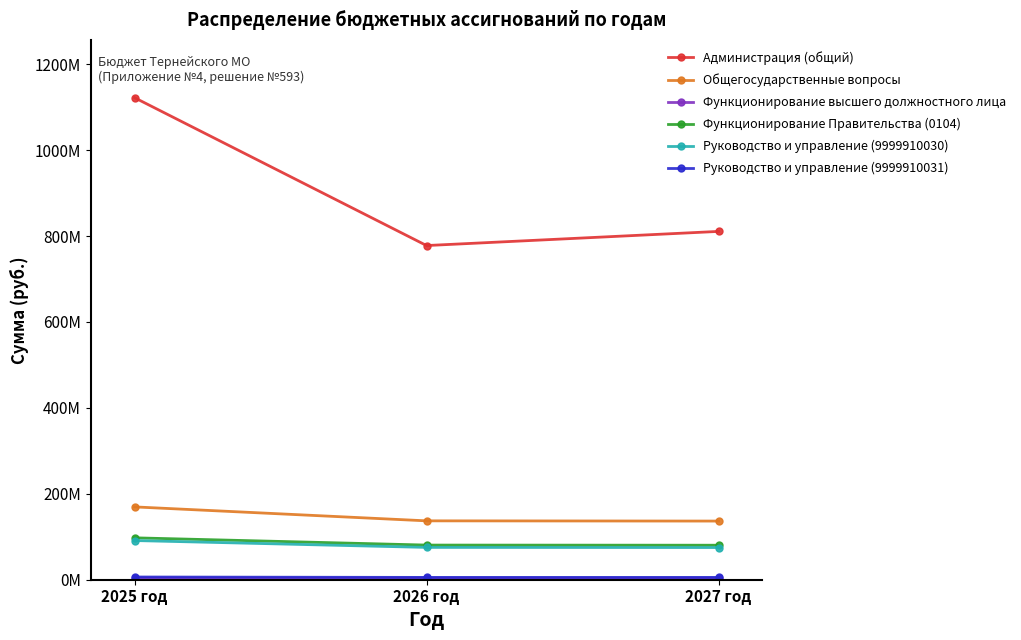

Reading right to left, list all the values displayed in this chart.

Администрация (общий): 2027 год=810706250.2	2026 год=777801686.6	2025 год=1121860759.3
Общегосударственные вопросы: 2027 год=136513146.7	2026 год=137033176.8	2025 год=169501984.5
Функционирование высшего должностного лица: 2027 год=3444310.0	2026 год=3444310.0	2025 год=4018420.0
Функционирование Правительства (0104): 2027 год=80310459.7	2026 год=80632172.8	2025 год=97505920.0
Руководство и управление (9999910030): 2027 год=74913419.7	2026 год=75235132.8	2025 год=91184010.0
Руководство и управление (9999910031): 2027 год=5397040.0	2026 год=5397040.0	2025 год=6321910.0